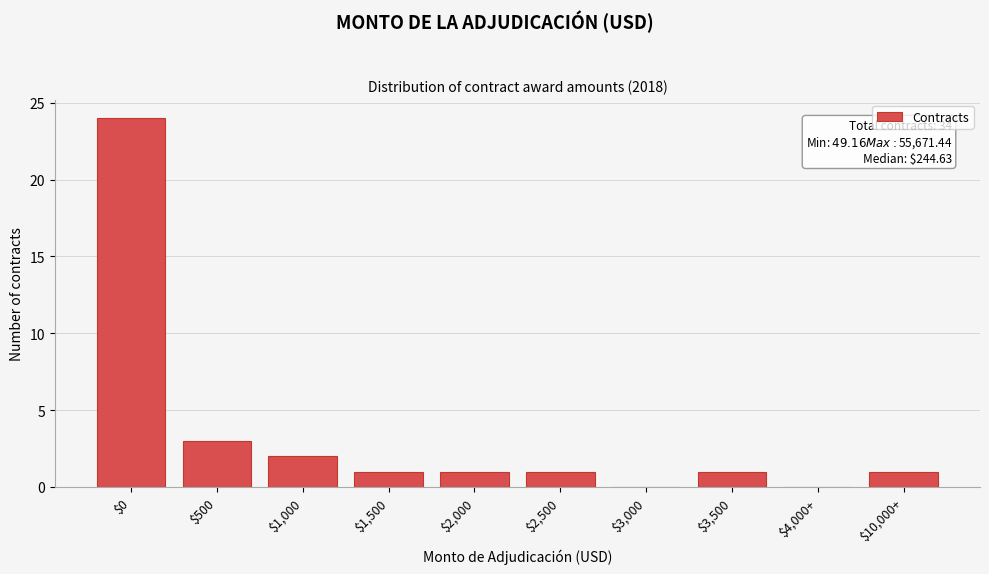

At which label is the value closest to 12?

$500